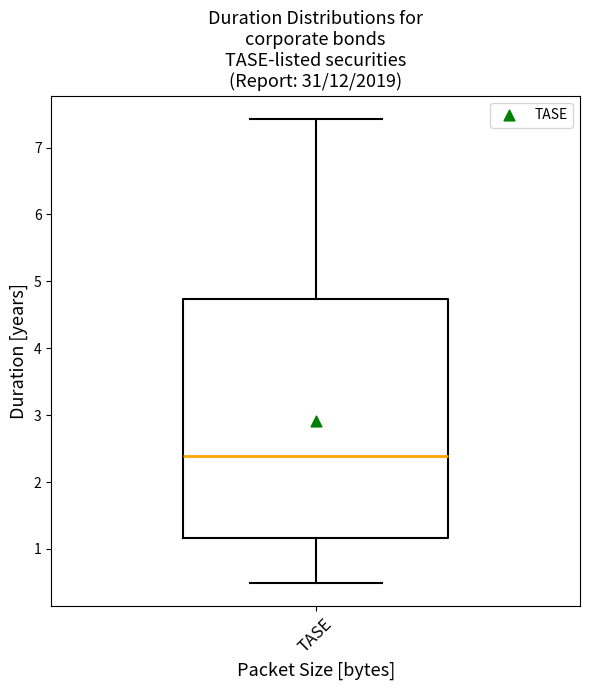

Transcribe this box plot: give where the median line is, the range the box spans, and where the two whiskers end, as read against the y-axis. The values are not printed on the chart, so give them approximately, as read against the axis.

median 2.4, box 1.2 to 4.7, whiskers 0.5 to 7.4